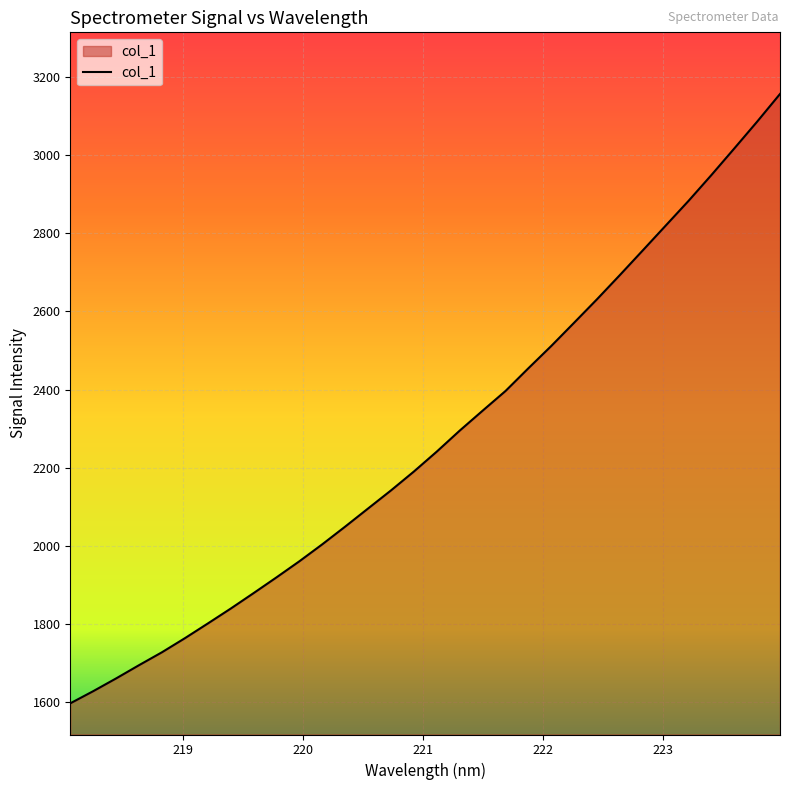

What is the maximum value shown in the chart?

3157.1